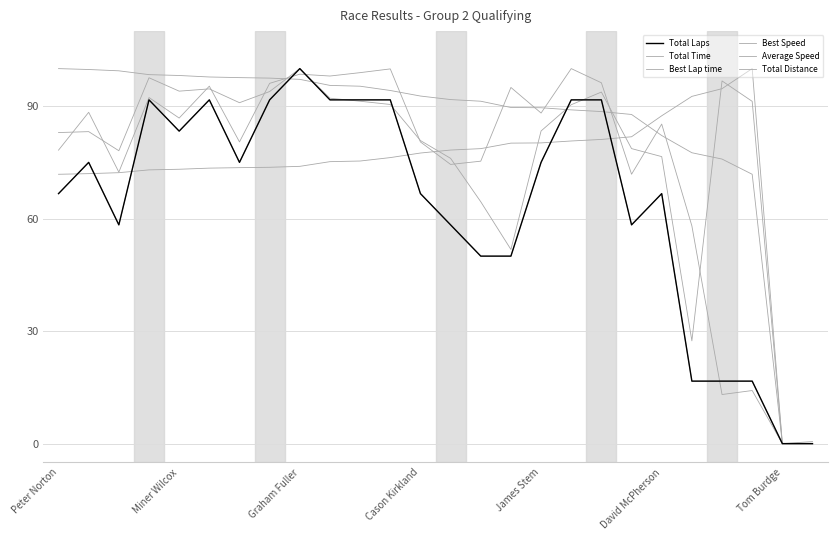

Does the chart have visible grid lines?

Yes